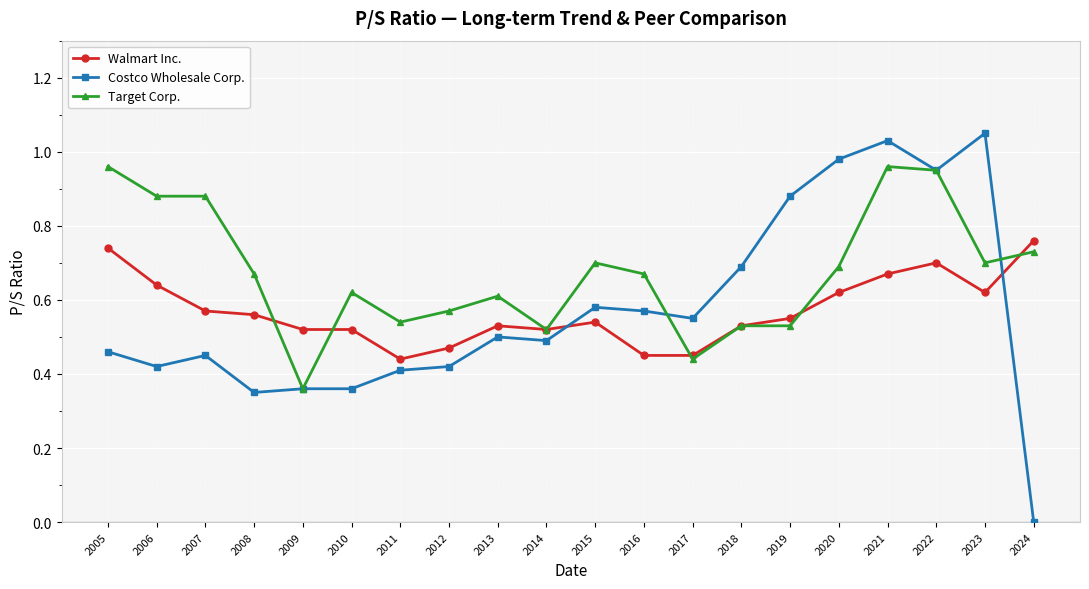

At which category is the sum across all series the highest?

2021